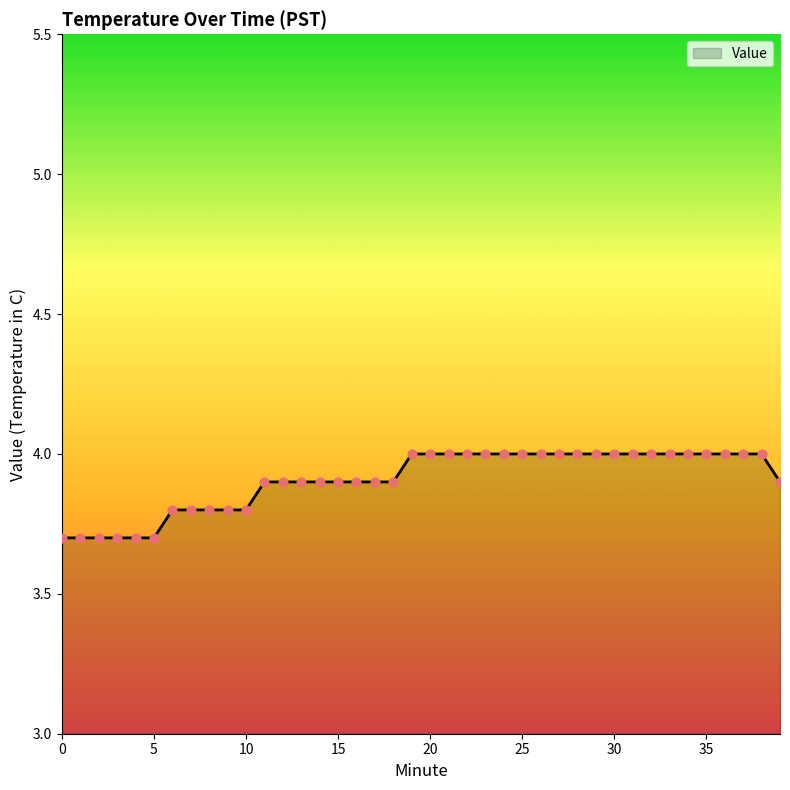

What is the minimum value shown in the chart?

3.7